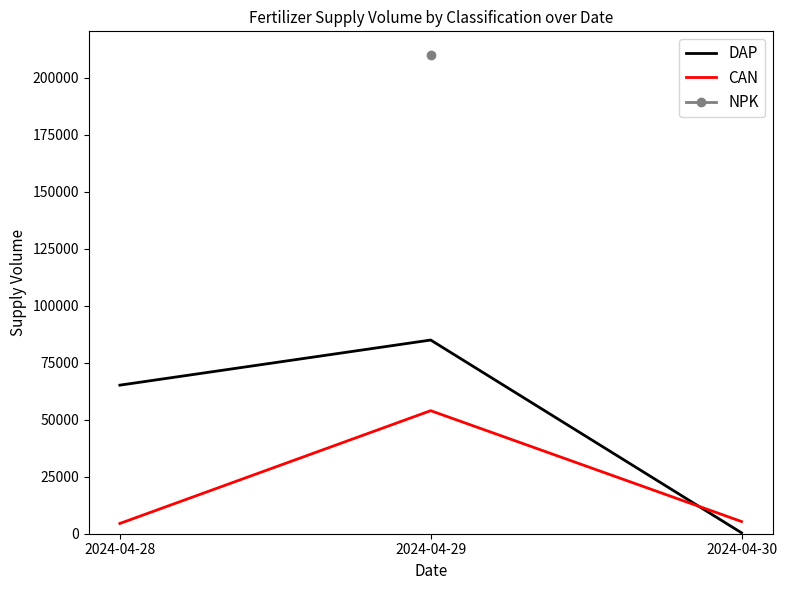

The value of CAN at 2024-04-28 is 6136. True or false?

False